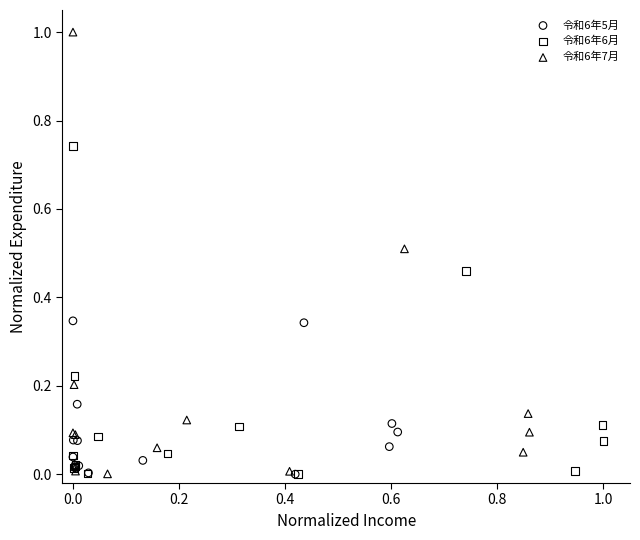

Which series has the largest Y range (max minus min)?

令和6年7月